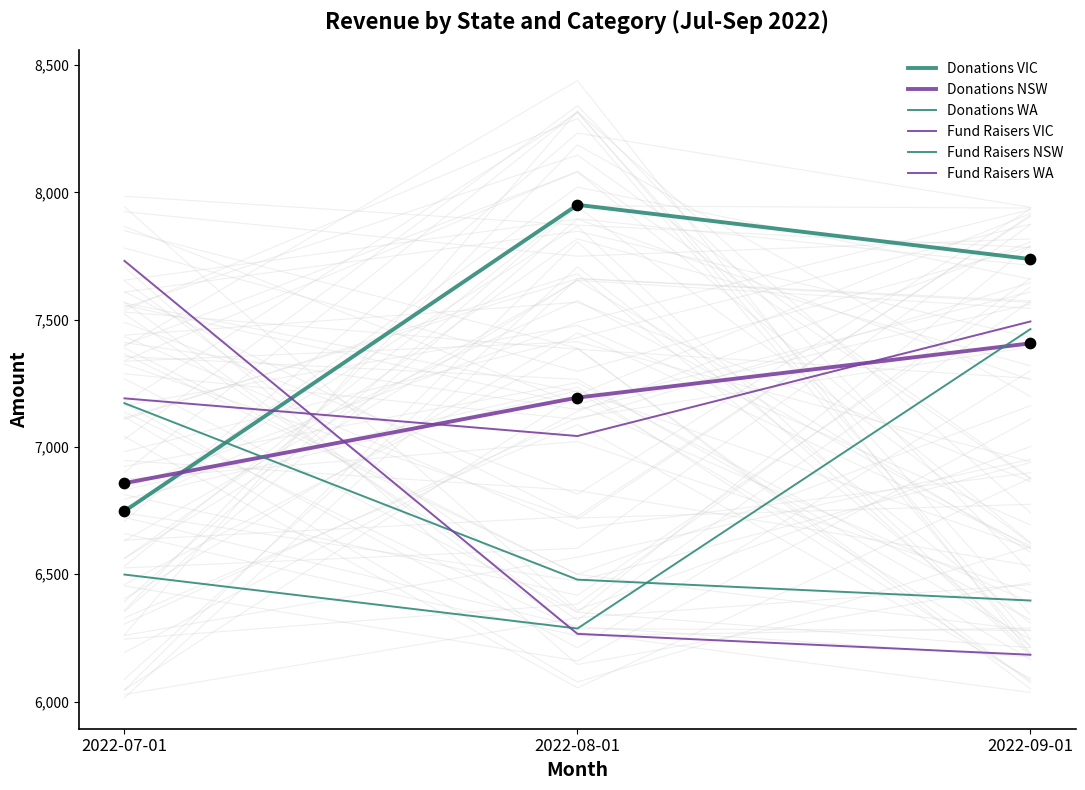

At which category is the sum across all series the highest?

2022-09-01